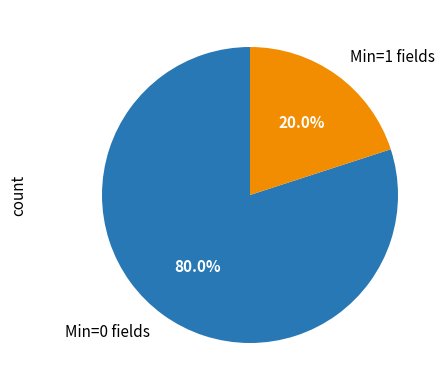

Combined, what portion of the pie is Min=0 fields and Min=1 fields?

100.0%